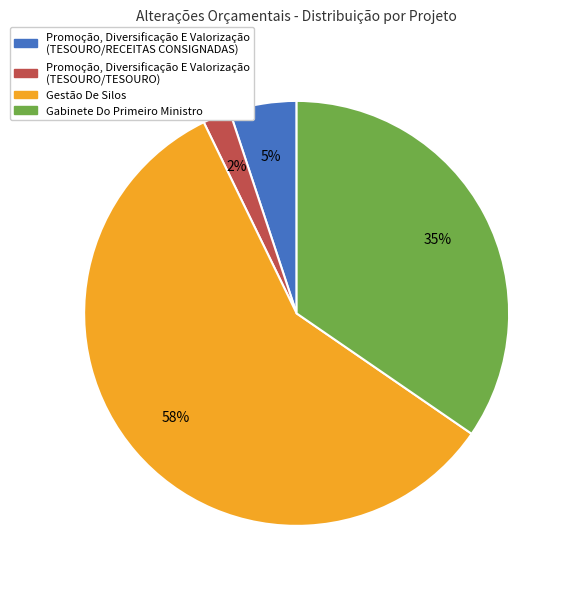

How many segments does this pie chart have?

4